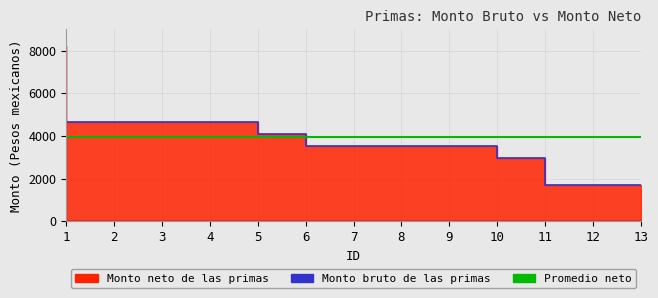

At which category does the chart reach its peak across all series?

1